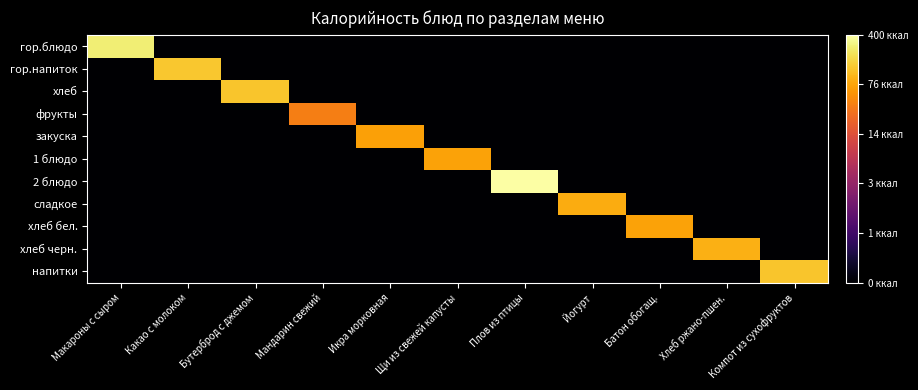

Which series has the largest total across all categories?

2 блюдо